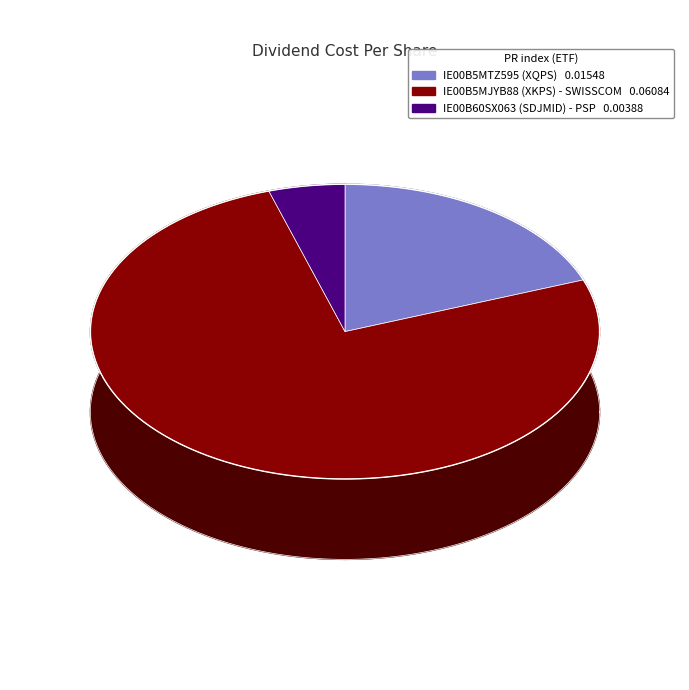

Does IE00B5MJYB88 (XKPS) - SWISSCOM represent more than half of the total?

Yes